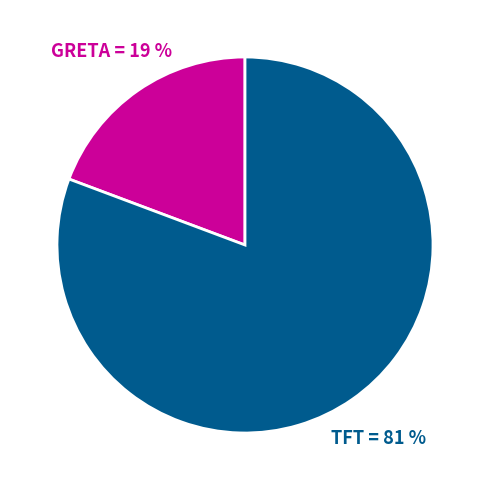

Is there any slice that represents more than half of the pie?

Yes